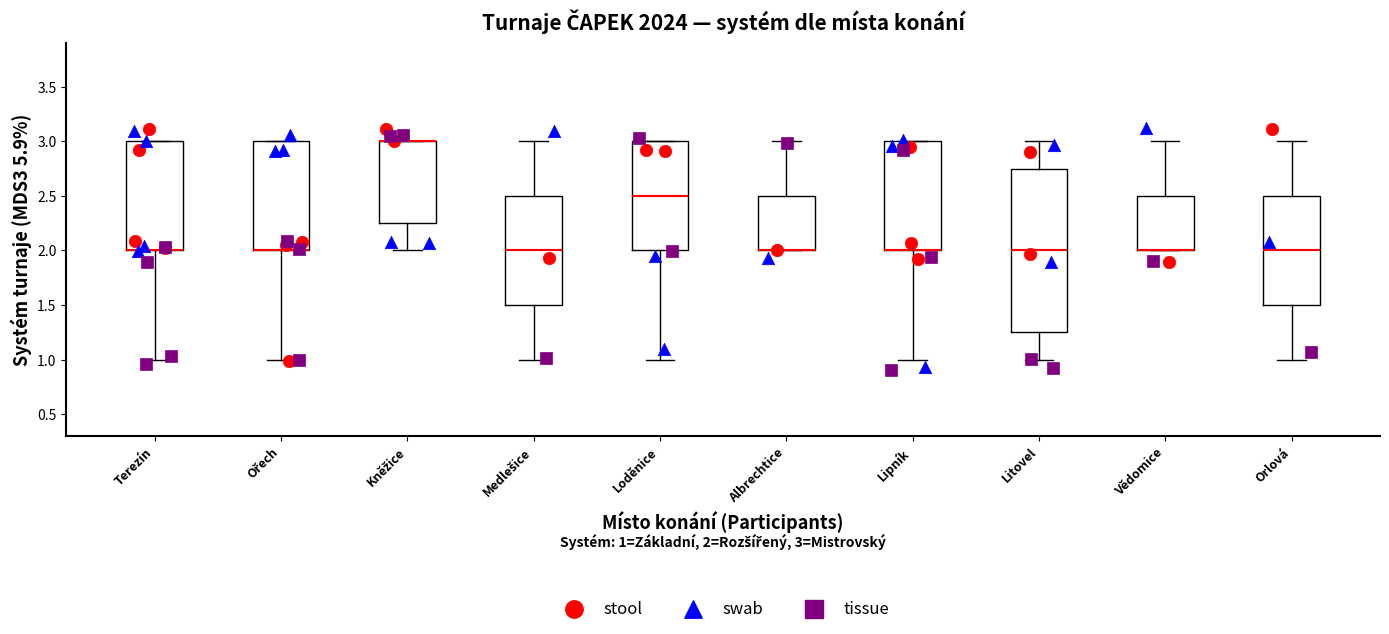

Which box is the tallest, from its lower edge to its upper edge?

Litovel